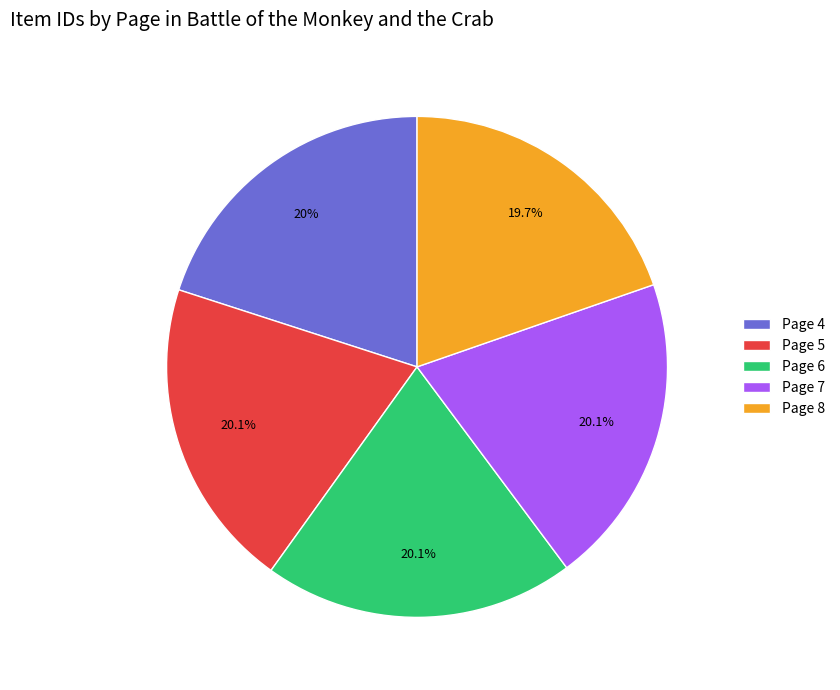

What percentage do Page 5 and Page 8 together represent?

39.8%